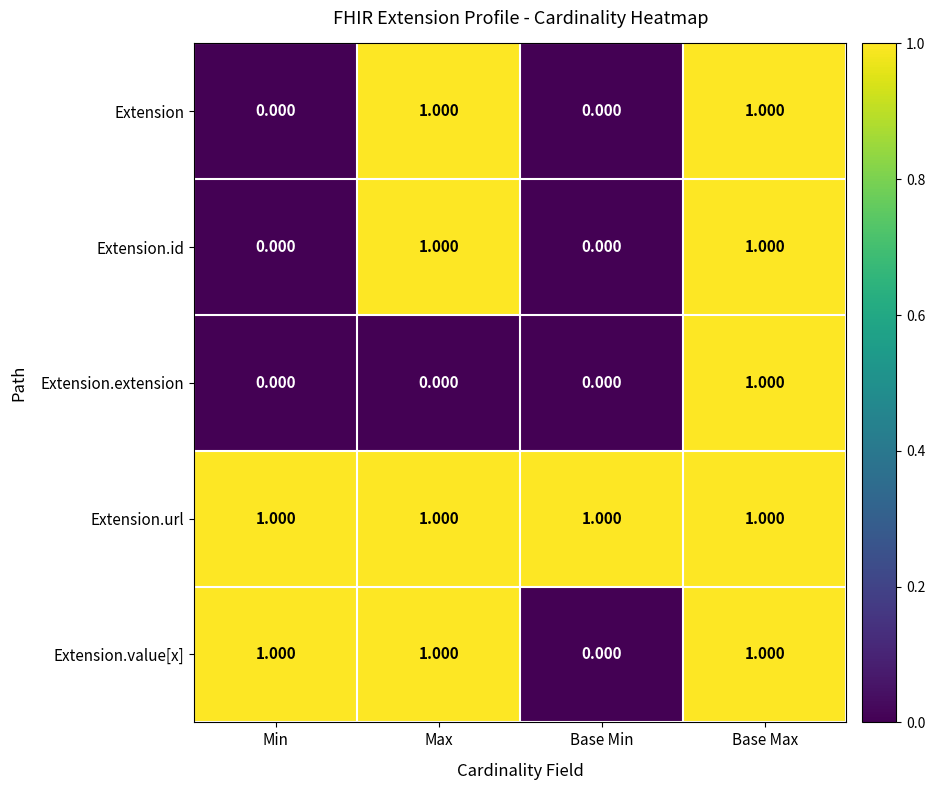

Between Min and Base Min, which series saw the biggest shift?

Extension.value[x]